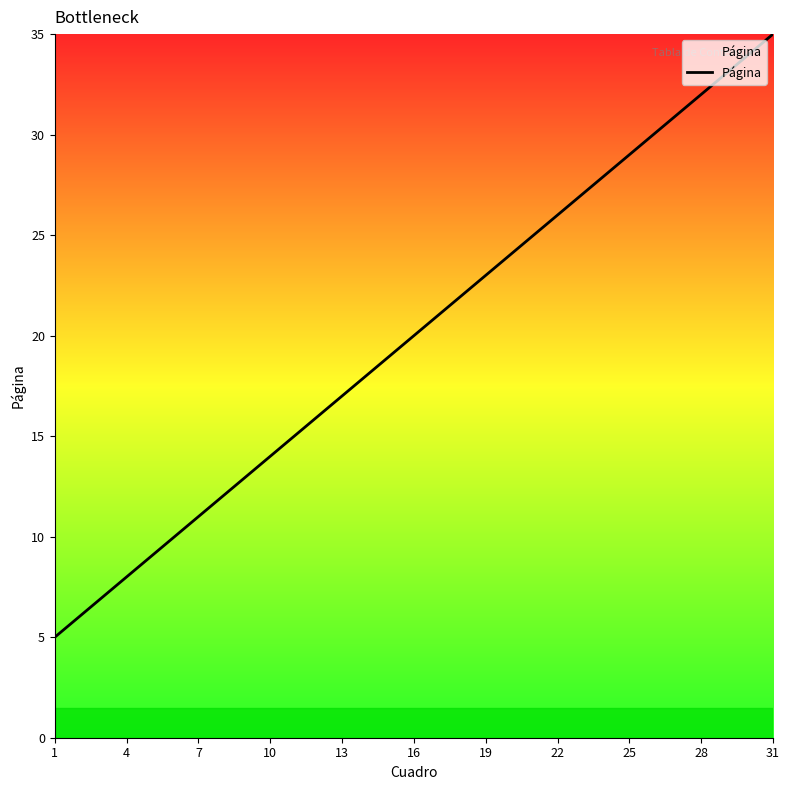

What is the smallest value displayed?

5